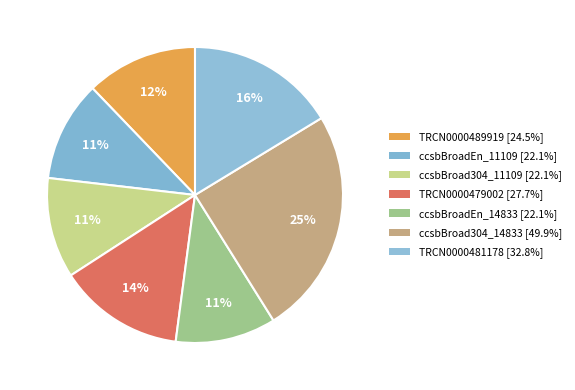

To the nearest percent, what is the average slice percentage?

14%